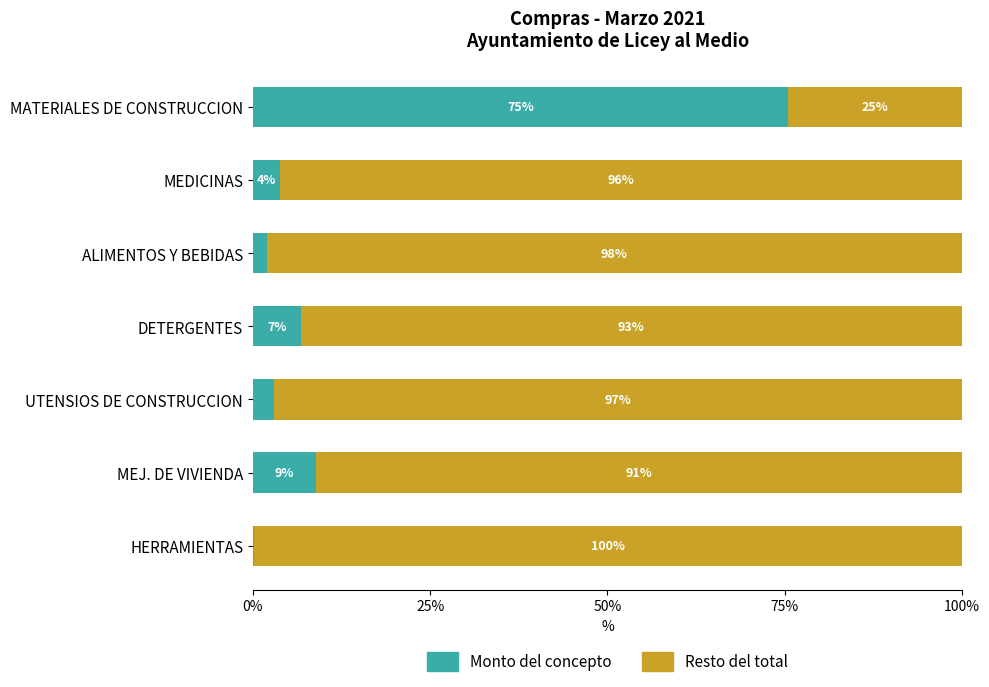

What is the maximum value for Monto del concepto?

75.4